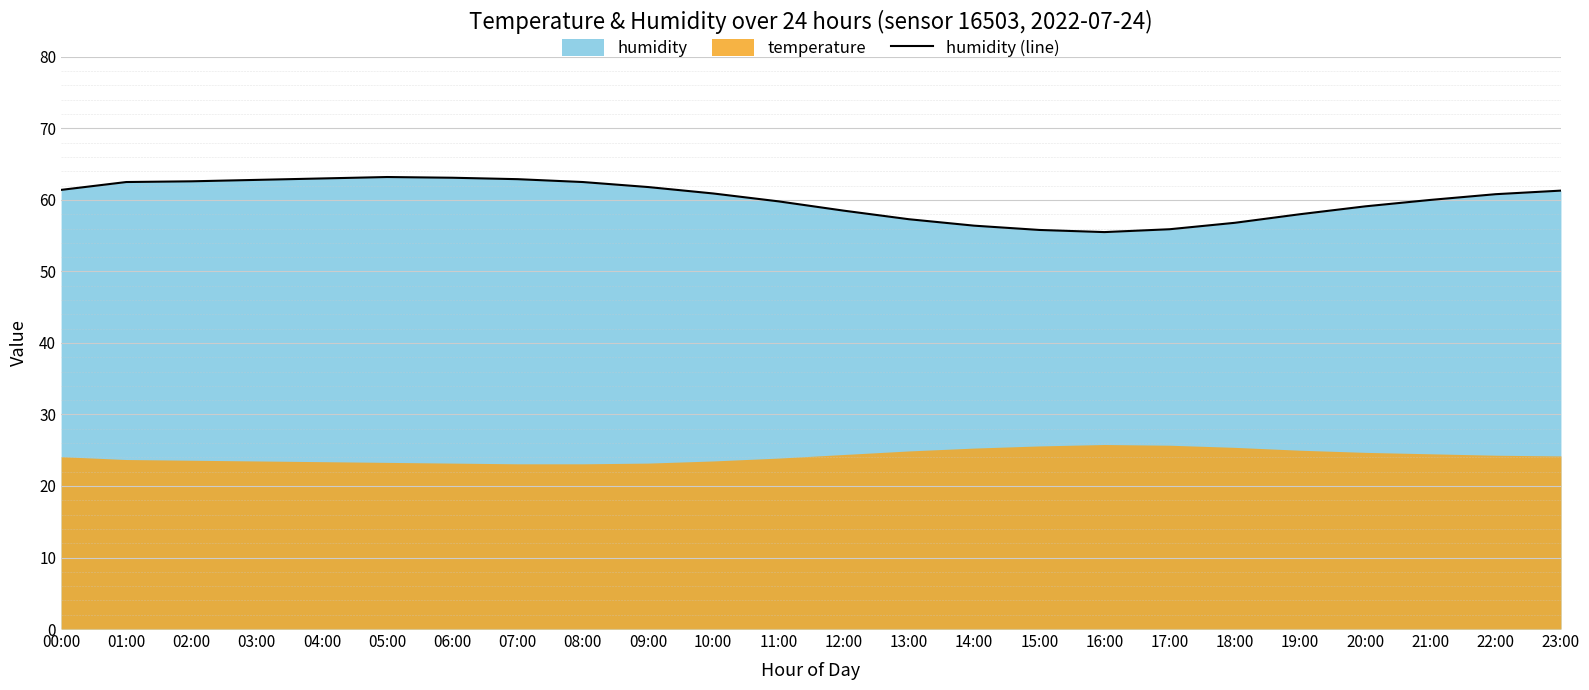

Does the chart display data point markers on the line(s)?

No